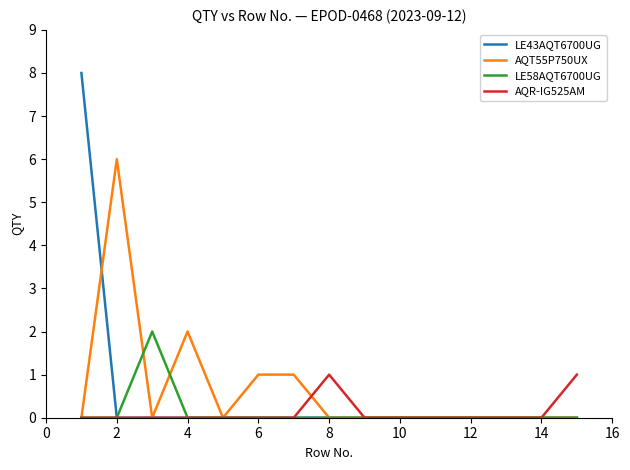

List the series in order of their peak value, highest first.

LE43AQT6700UG, AQT55P750UX, LE58AQT6700UG, AQR-IG525AM